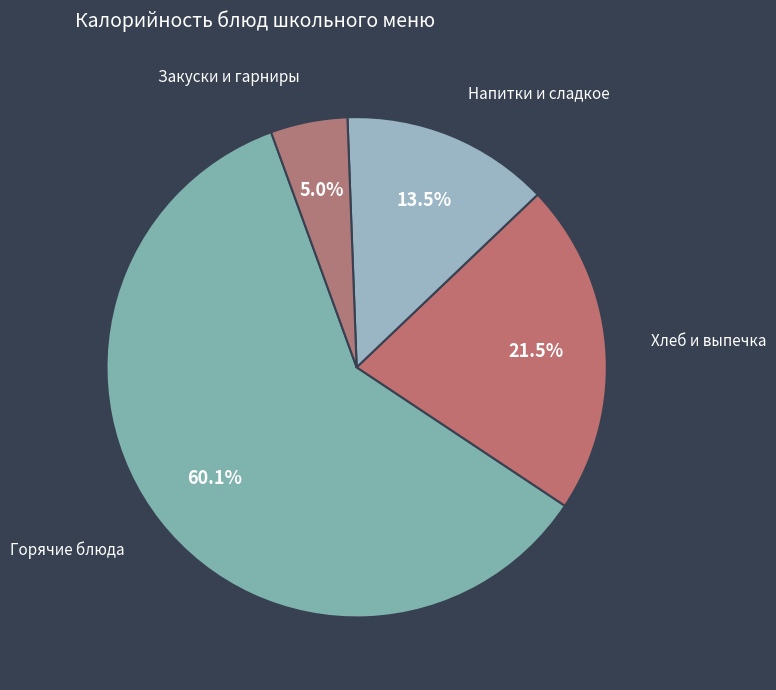

Count the number of slices in the pie.

4